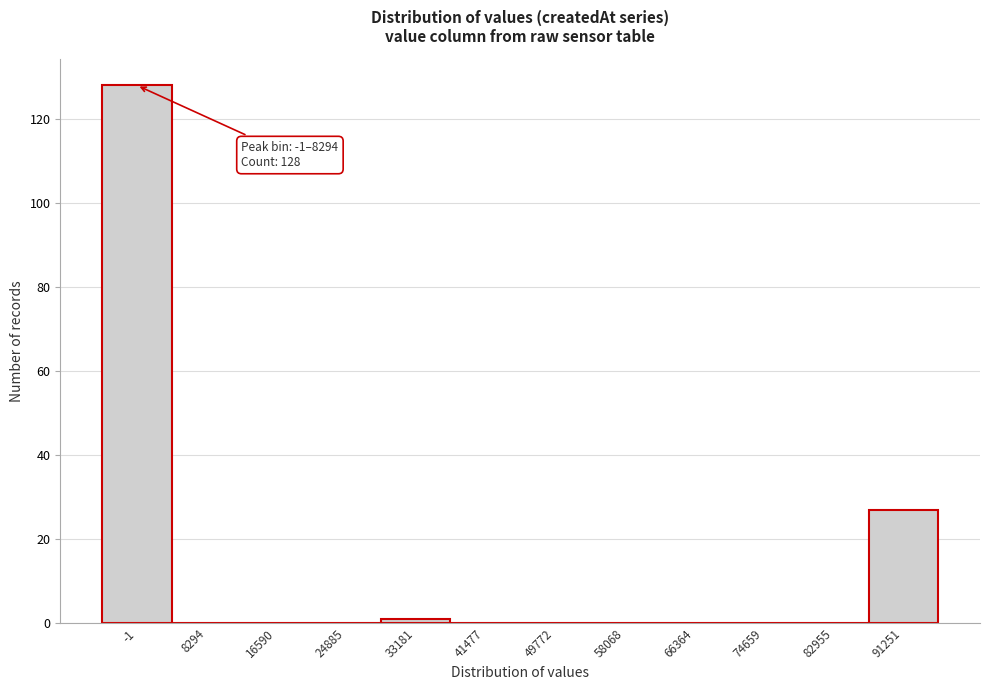

Reading left to right, transcribe all the data shown in this chart.

-1=128	8294=0	16590=0	24885=0	33181=1	41477=0	49772=0	58068=0	66364=0	74659=0	82955=0	91251=27